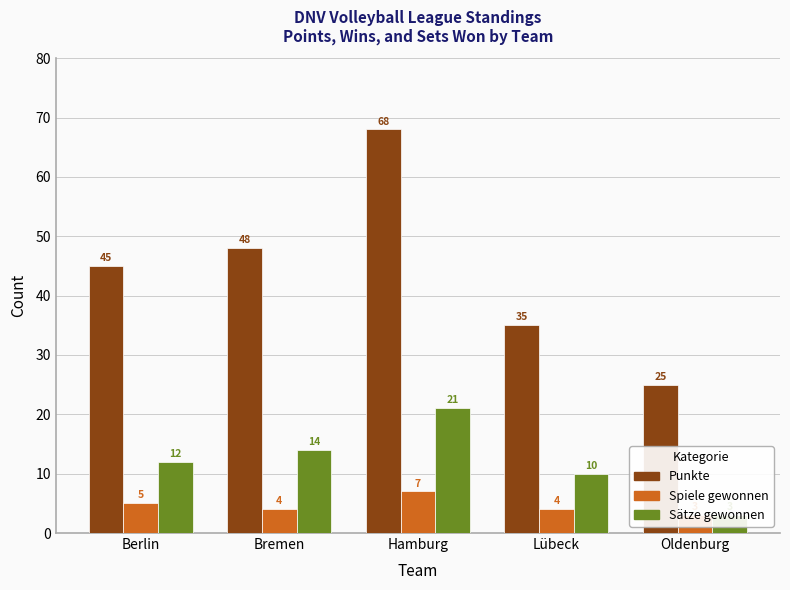

At which category is the sum across all series the highest?

Hamburg